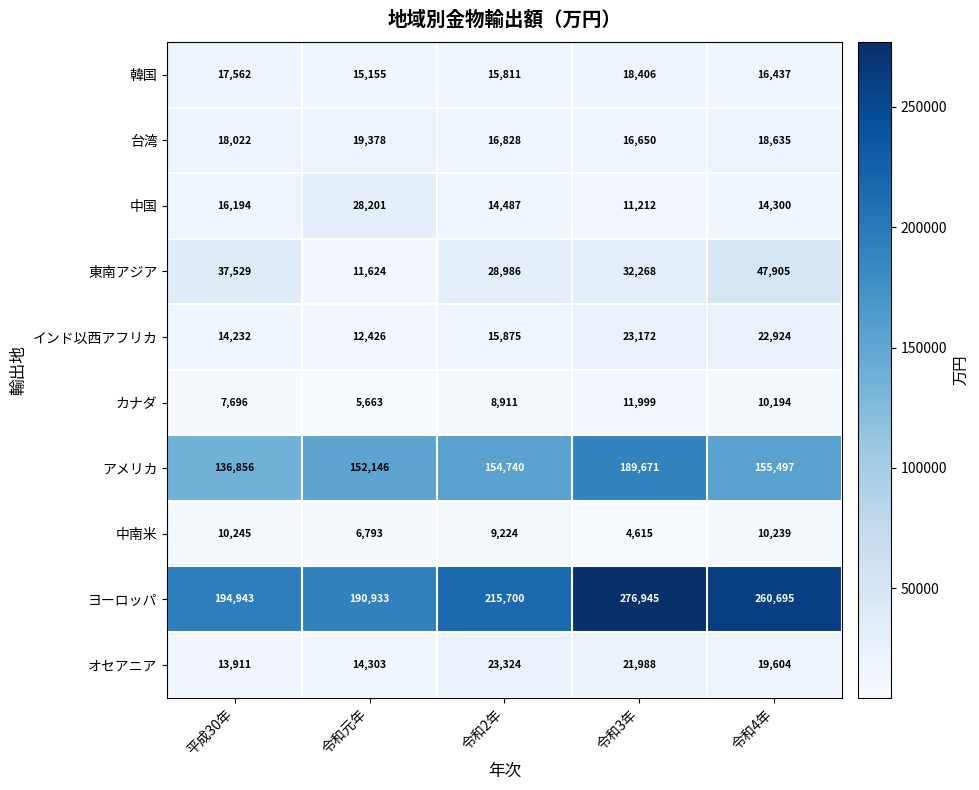

The value of ヨーロッパ at 令和2年 is 215700. True or false?

True